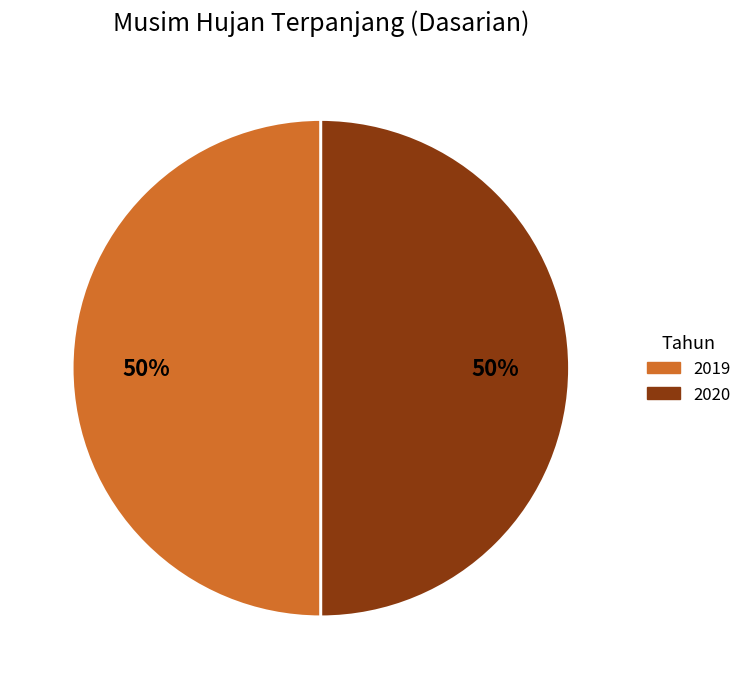

To the nearest percent, what is the average slice percentage?

50%